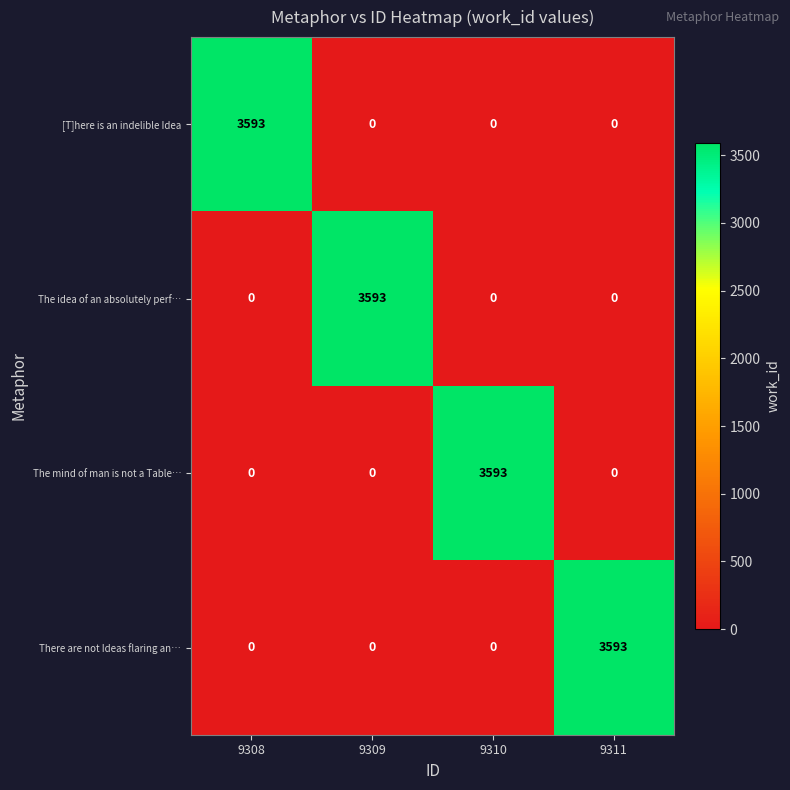

What is the sum of all There are not Ideas flaring an… values?

3593